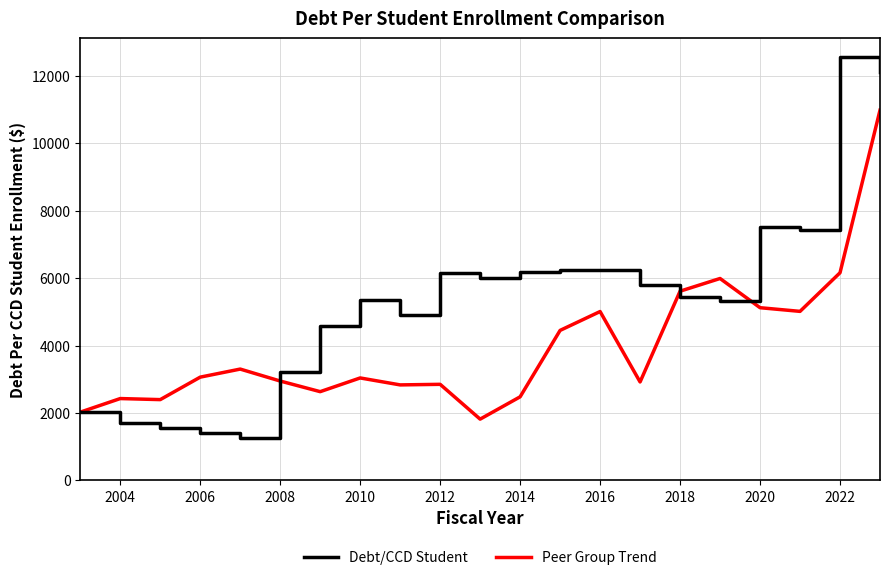

Rank the series by their maximum value, from lowest to highest.

Peer Group Trend, Debt/CCD Student